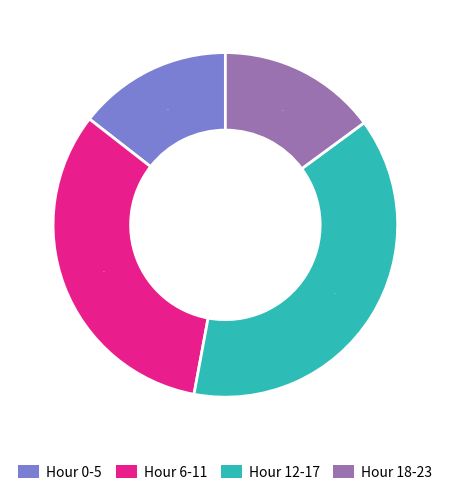

To the nearest percent, what is the difference between the largest and smallest slice percentages?

24%